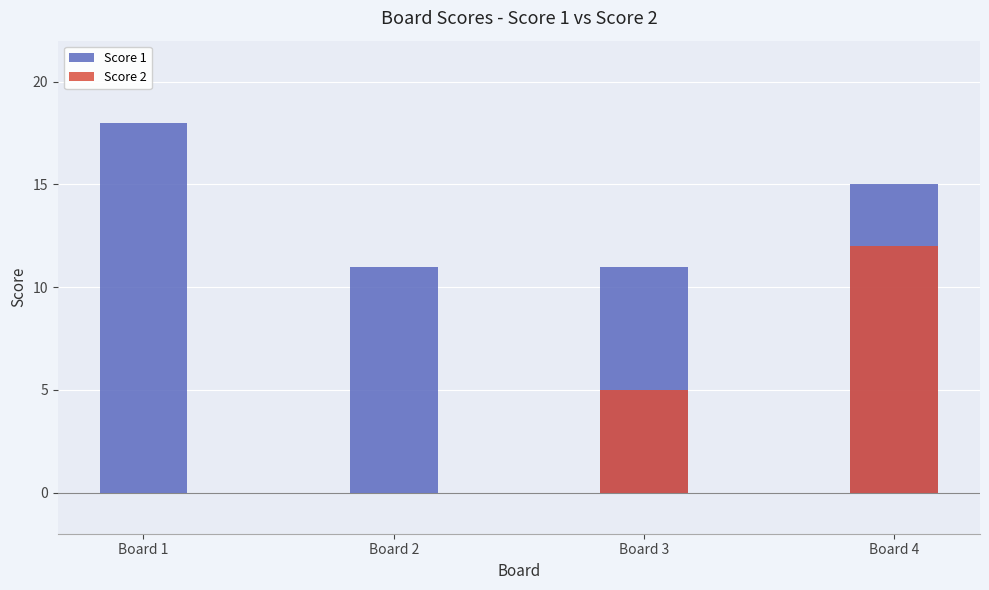

Rank the series at Board 2 from highest to lowest value.

Score 1, Score 2